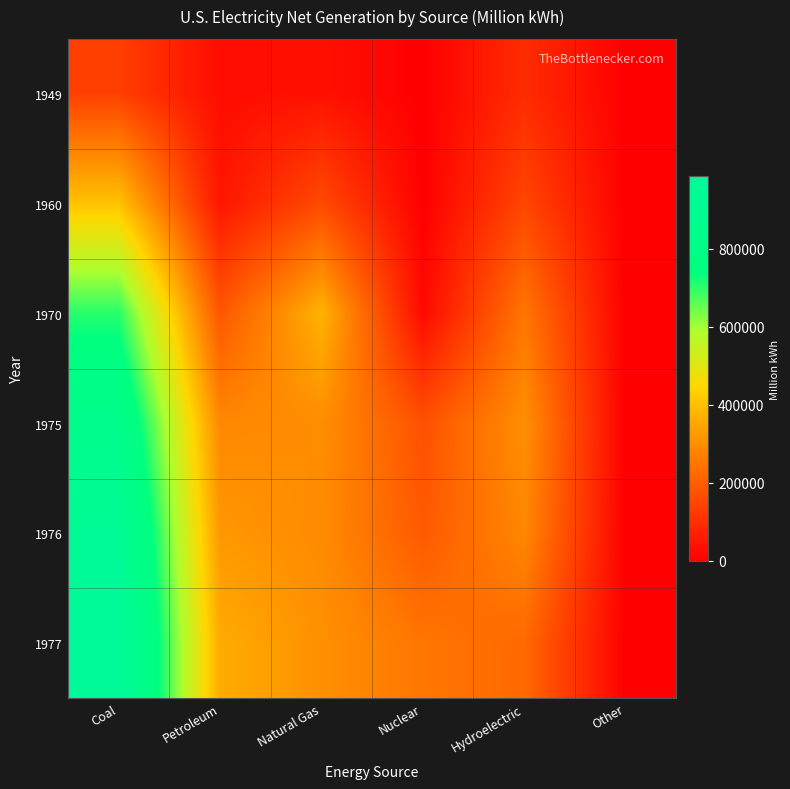

How many series are shown in this chart?

6